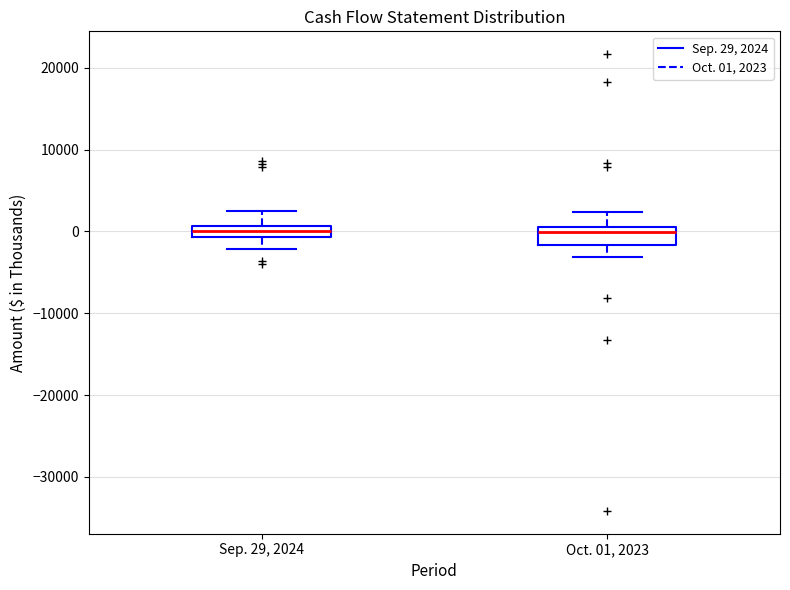

Where is the upper edge of the box for Sep. 29, 2024 on the y-axis? The values are not printed on the chart, so give them approximately, as read against the axis.

1000